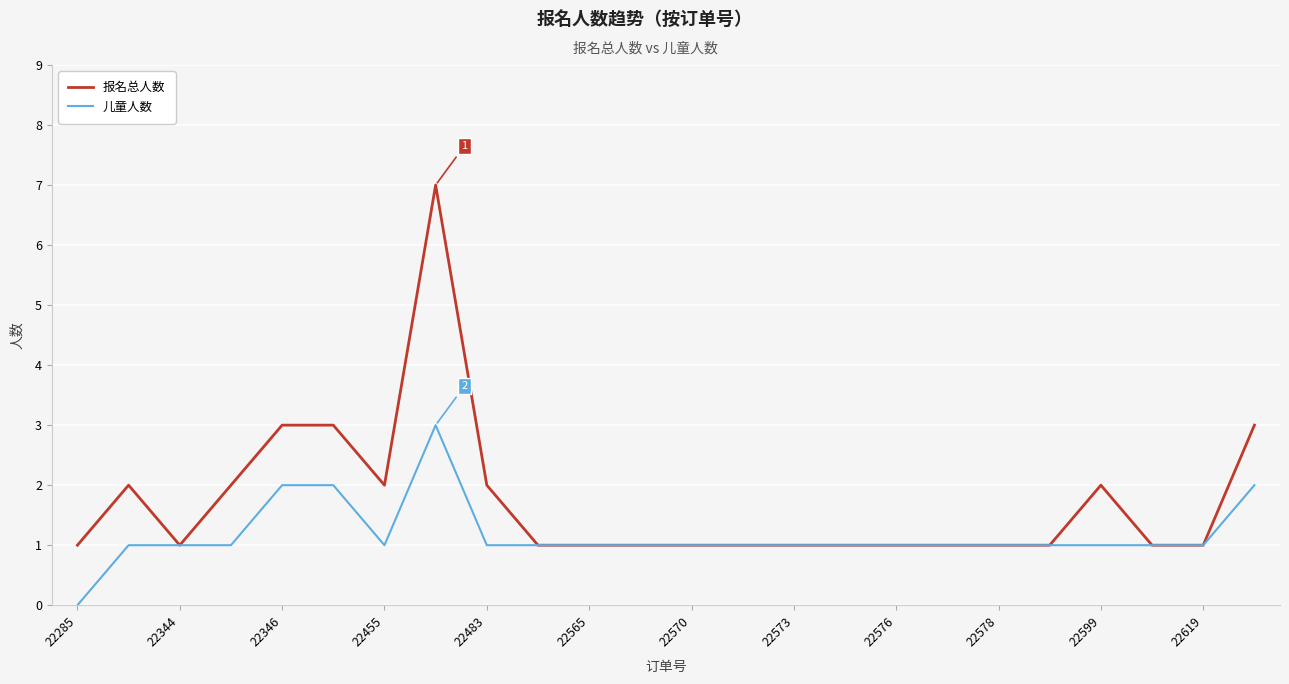

What is the maximum value shown in the chart?

7